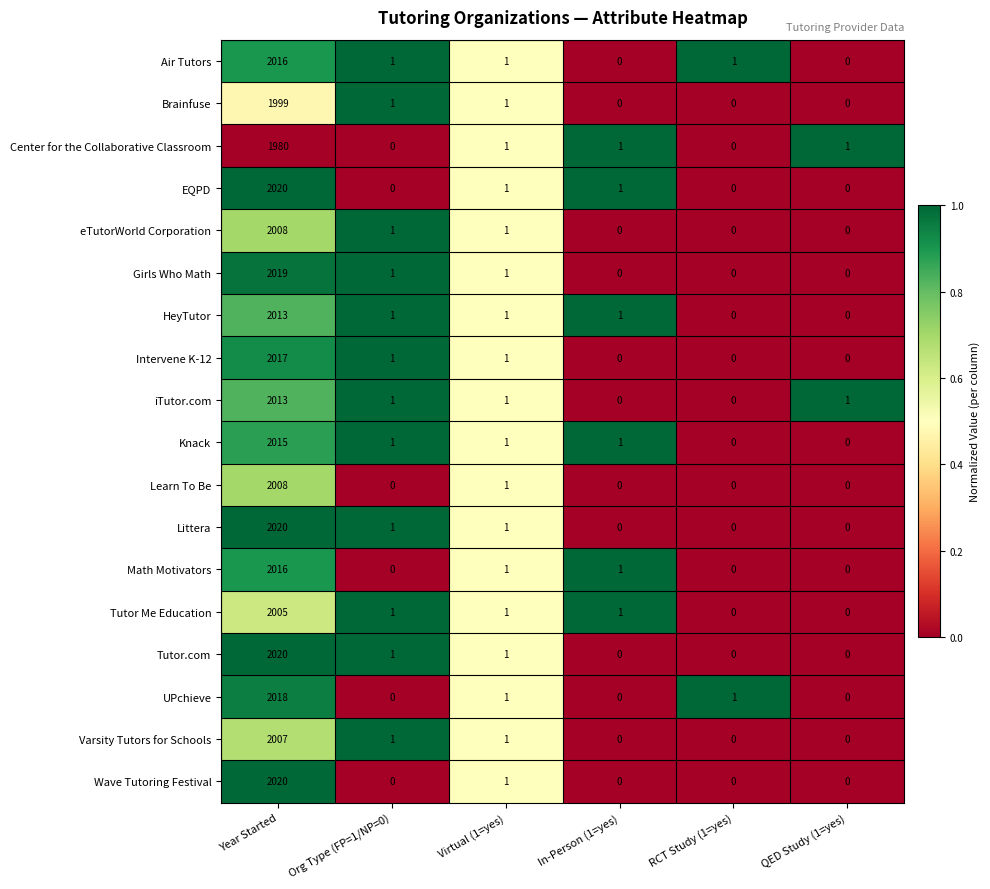

Where does the HeyTutor series first go above 1?

Year Started